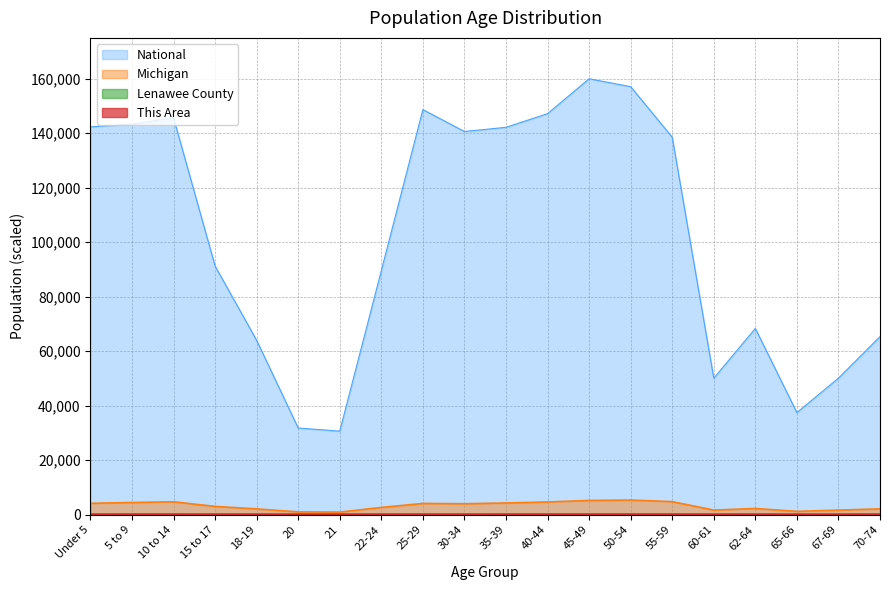

How many interior local valleys does the National series have?

4